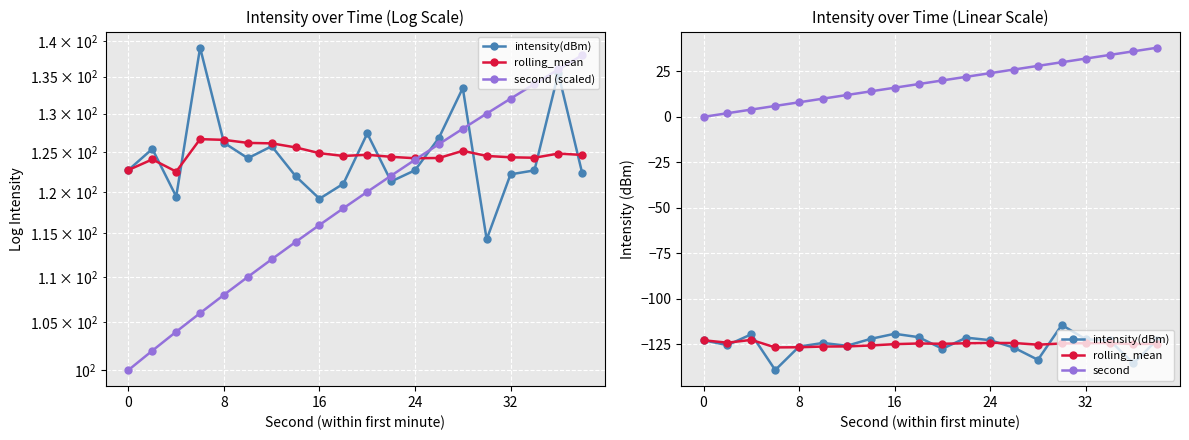

What is the lowest value of the intensity(dBm) series?

-139.1